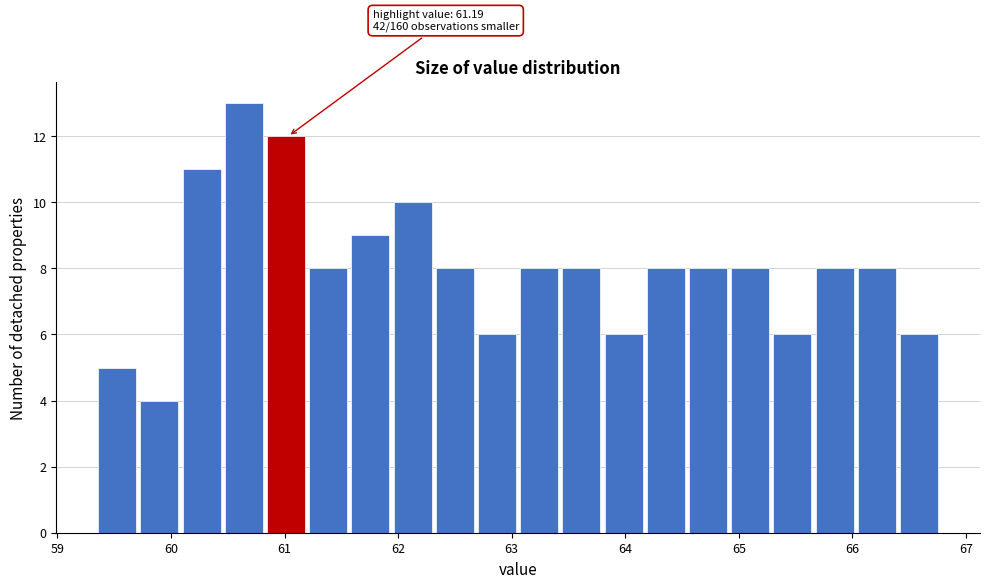

Read against the x-axis, roughly where is the centre of the tallest bar?

60.6